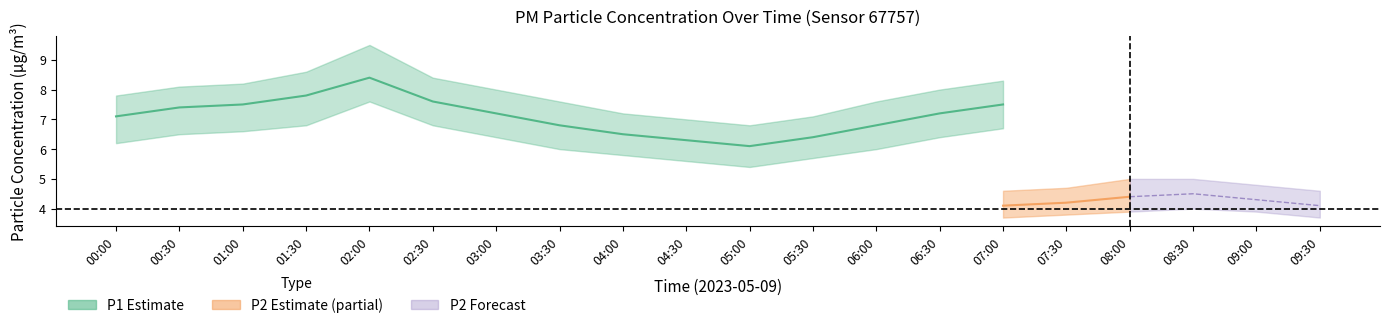

What is the approximate value of P1_lower at 07:00?

6.7